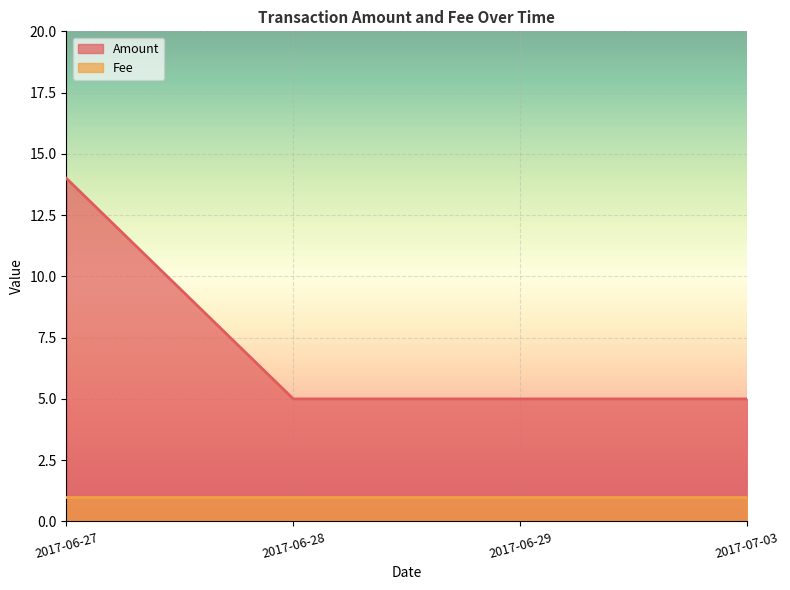

What is the label of the 3rd point from the left?

2017-06-29